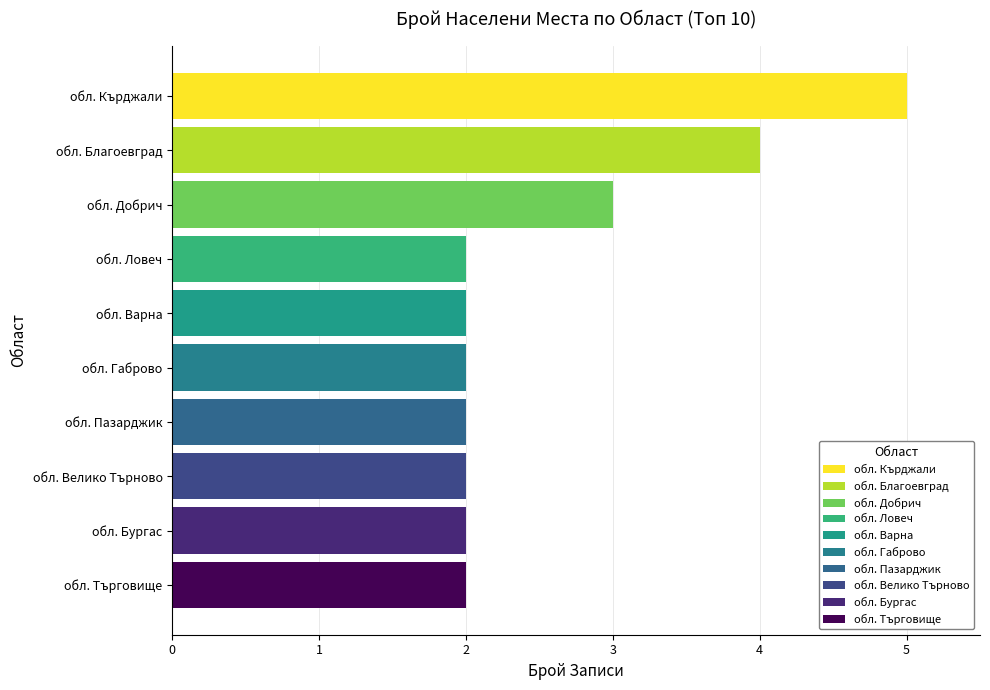

The chart shows a value of 2 at обл. Търговище. True or false?

True